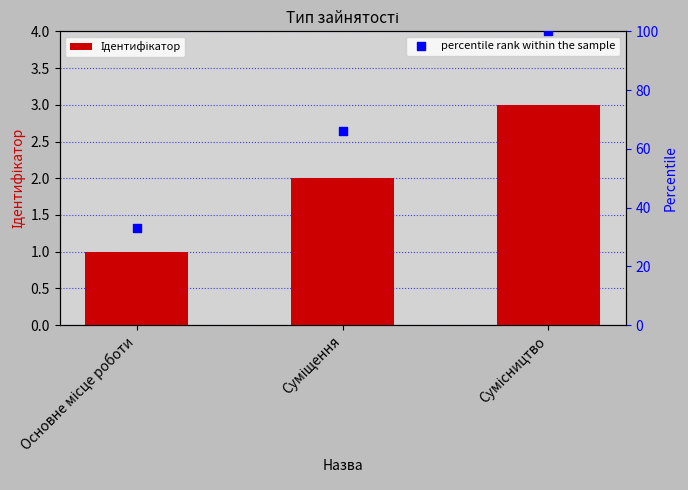

Which series reaches the minimum Y coordinate?

Ідентифікатор